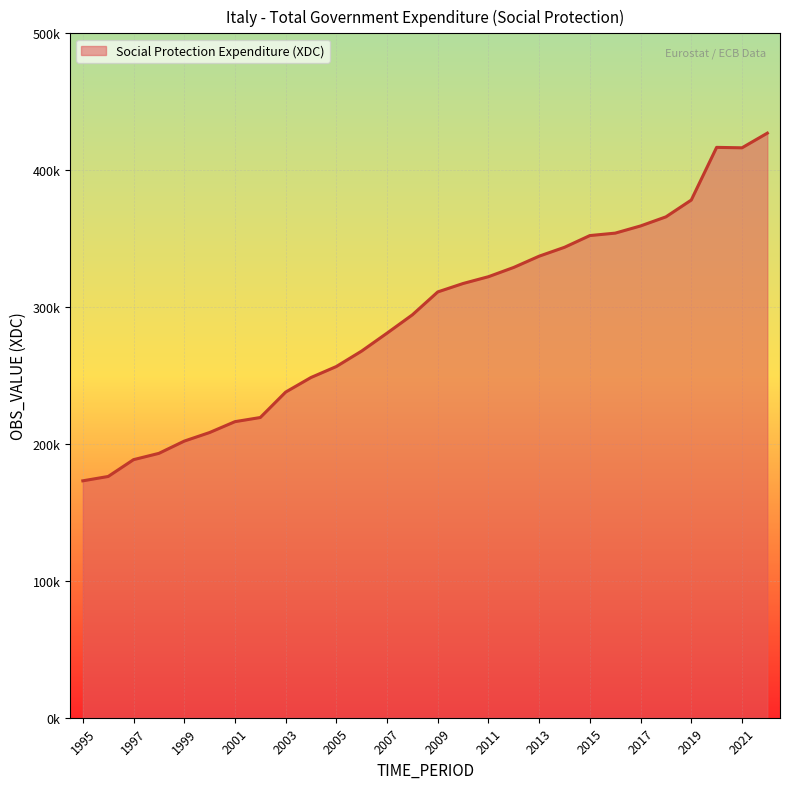

What is the value of the 10th point from the left?

248564